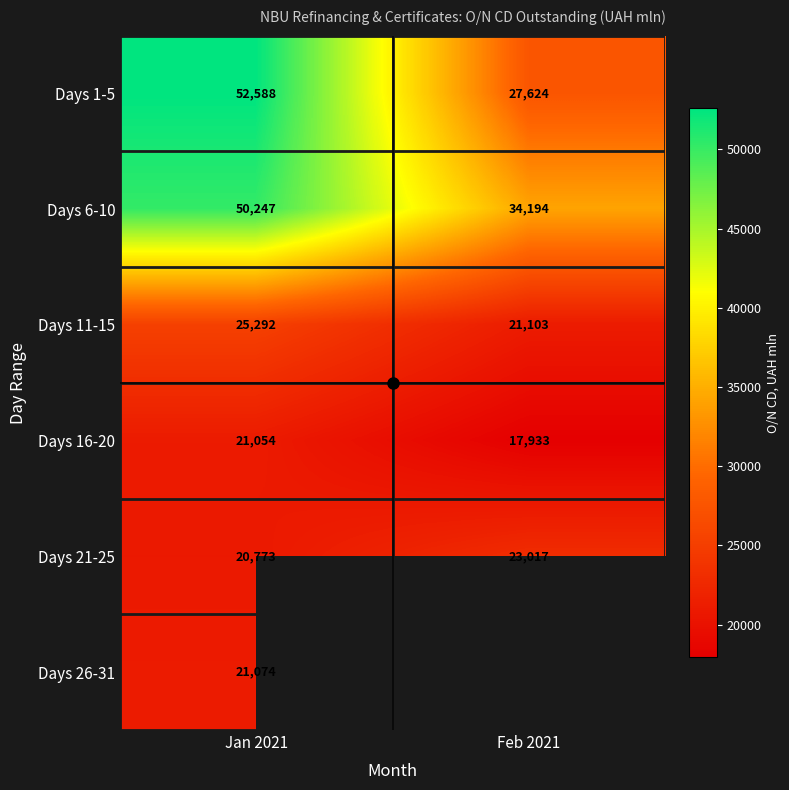

Is it true that Days 26-31 equals 21074.2 at Jan 2021?

True